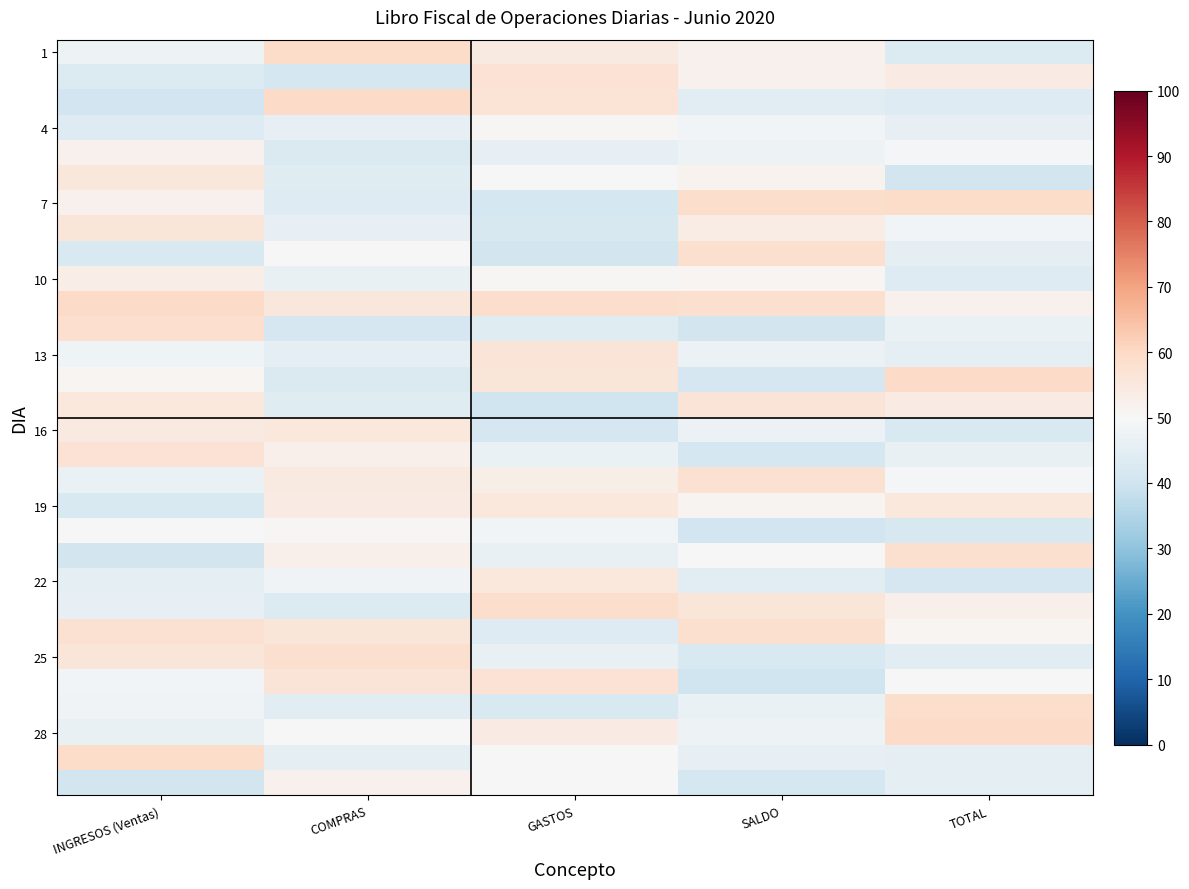

Which label corresponds to the largest value in the chart?

TOTAL